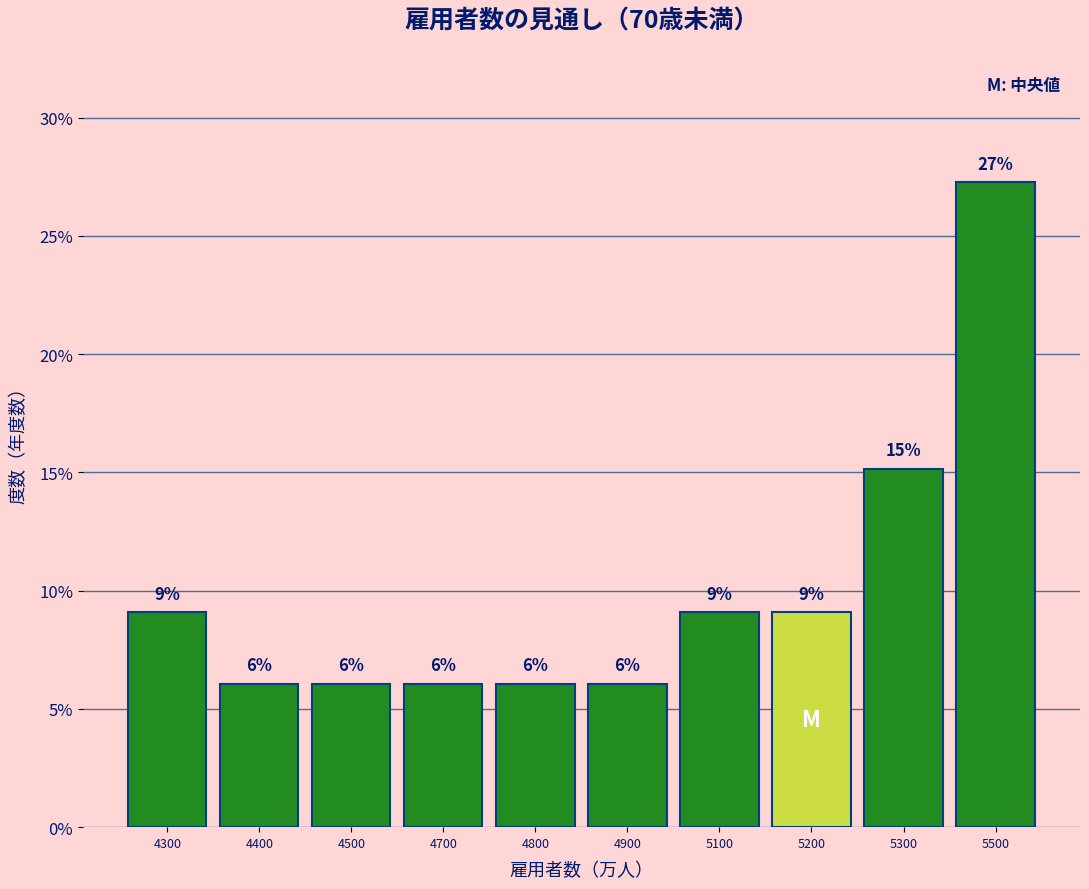

How many bars are there in total?

10